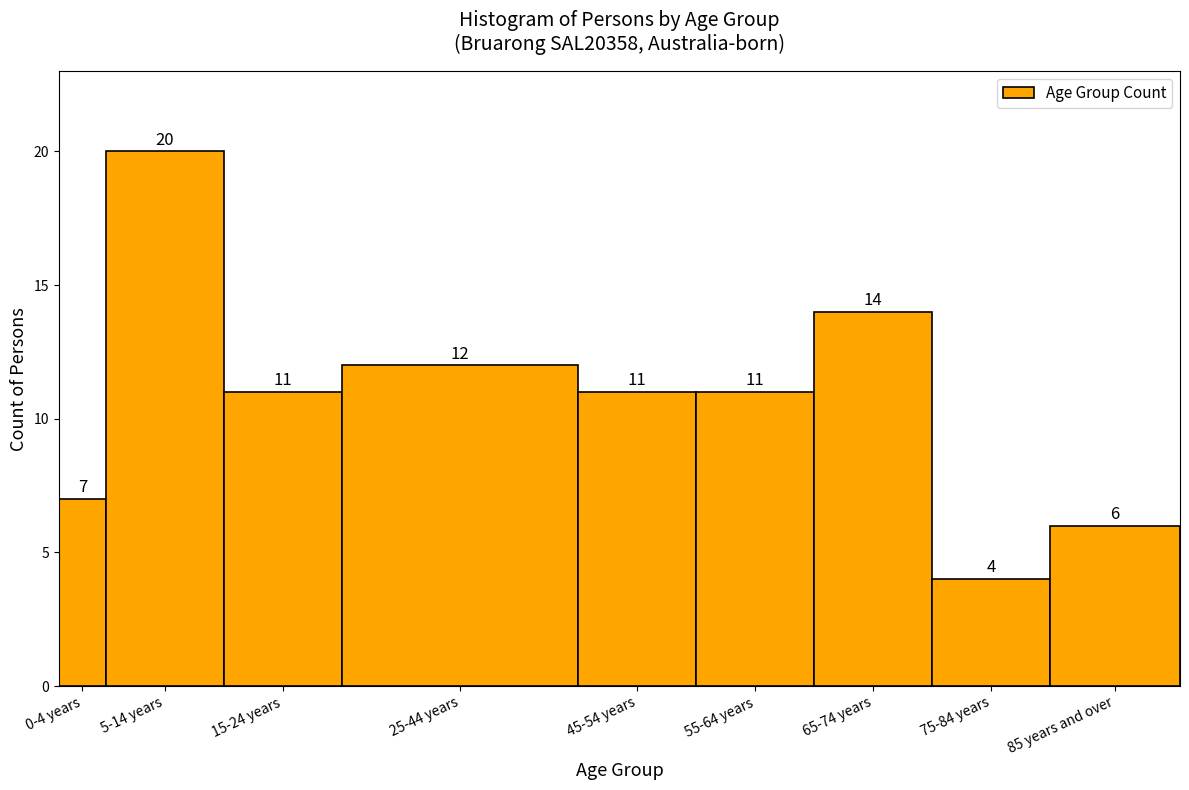

Reading right to left, what are all the values shown in this chart?

85 years and over=6	75-84 years=4	65-74 years=14	55-64 years=11	45-54 years=11	25-44 years=12	15-24 years=11	5-14 years=20	0-4 years=7